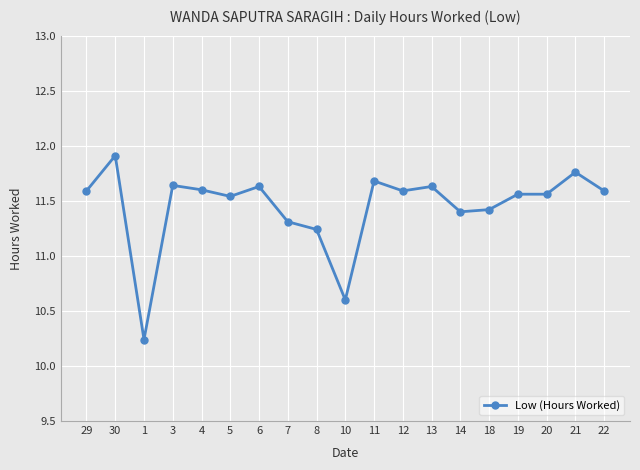

The chart shows a value of 20.2 at 12. True or false?

False